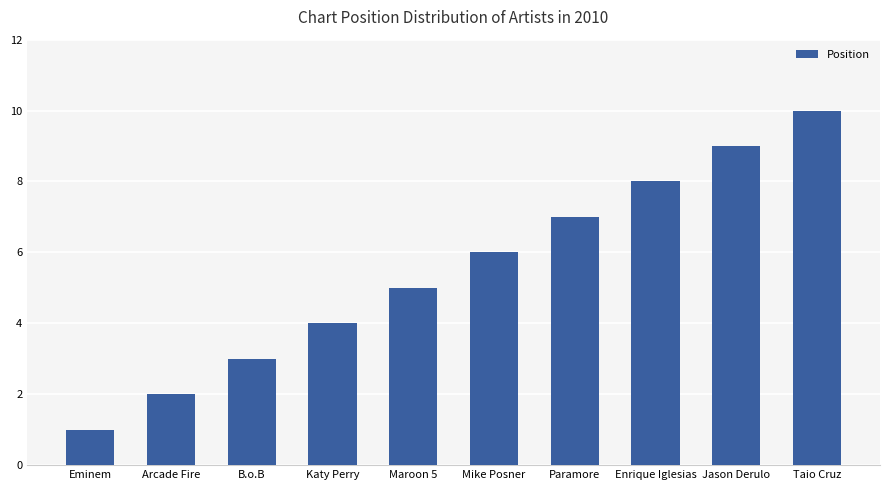

Which has a higher value, Jason Derulo or Taio Cruz?

Taio Cruz